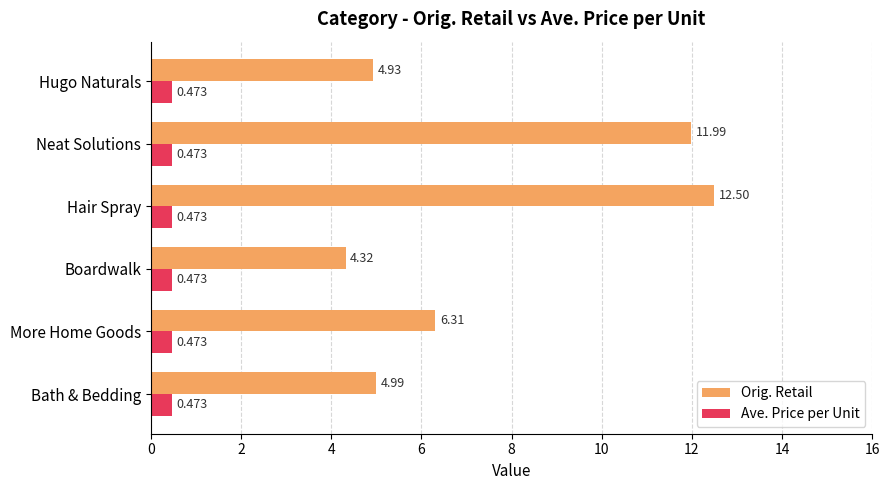

Which series has the largest total across all categories?

Orig. Retail